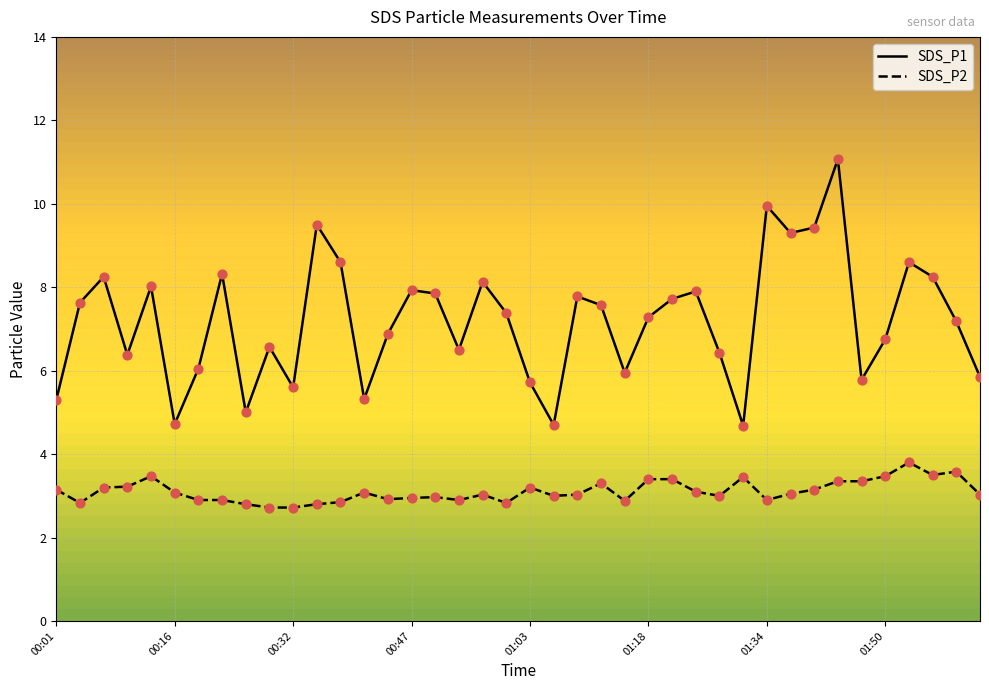

Which series has the largest total across all categories?

SDS_P1